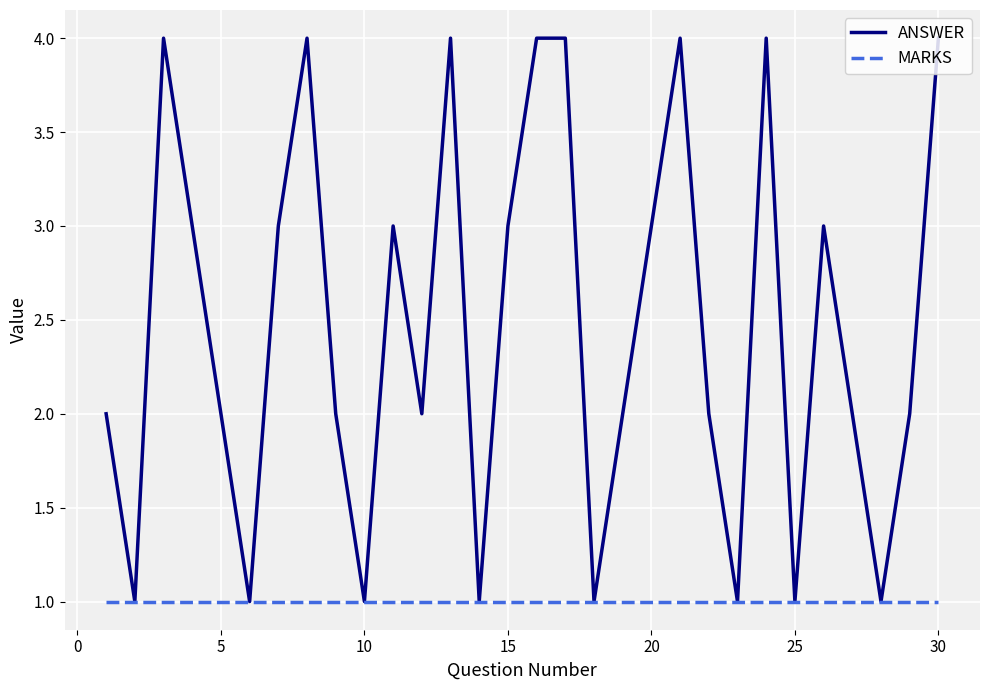

Rank the series by their average value, from lowest to highest.

MARKS, ANSWER